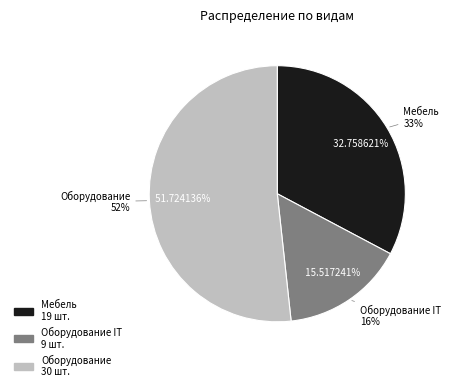

To the nearest percent, what is the difference between the Мебель and Оборудование slice percentages?

19%